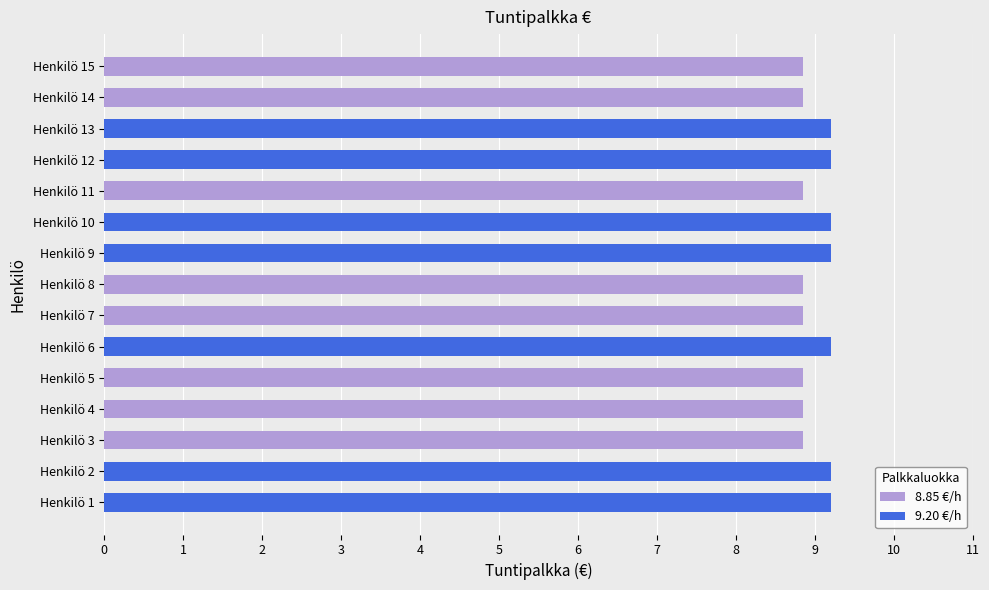

Reading right to left, what are all the values shown in this chart?

8.85 €/h: 8.8	8.8	0.0	0.0	8.8	0.0	0.0	8.8	8.8	0.0	8.8	8.8	8.8	0.0	0.0
9.20 €/h: 0.0	0.0	9.2	9.2	0.0	9.2	9.2	0.0	0.0	9.2	0.0	0.0	0.0	9.2	9.2